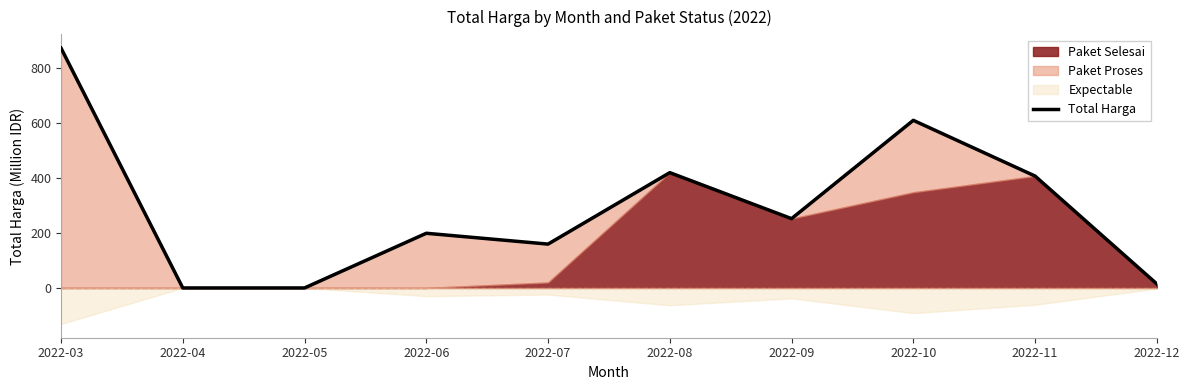

Reading left to right, list all the values displayed in this chart.

873.6	0.0	0.0	199.2	159.8	420.1	252.5	610.6	407.6	14.8